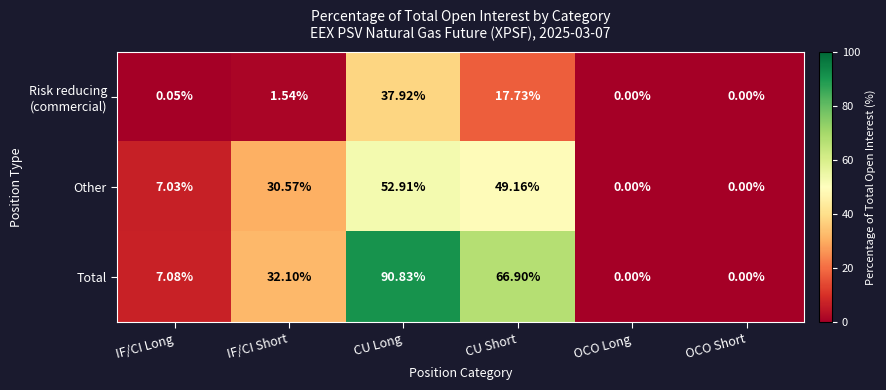

Where is Other nearest to the value 26?

IF/CI Short